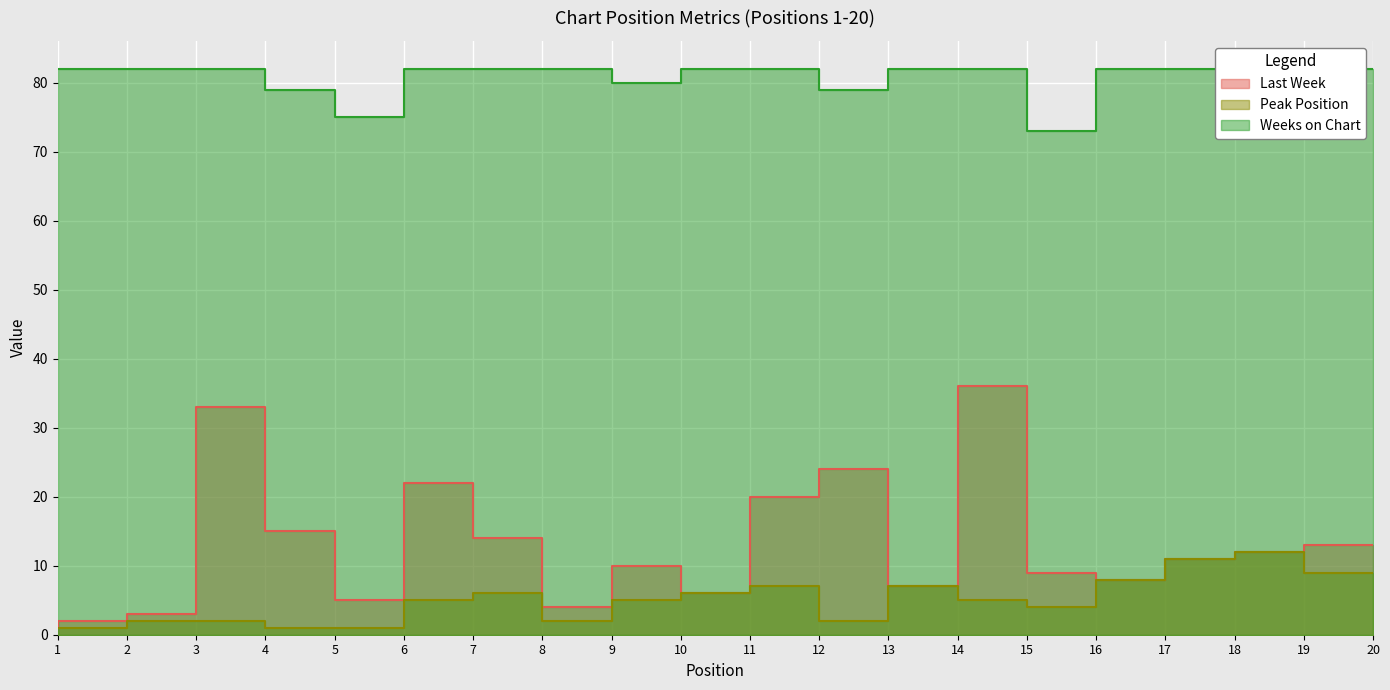

At which label does Peak Position reach its peak?

19